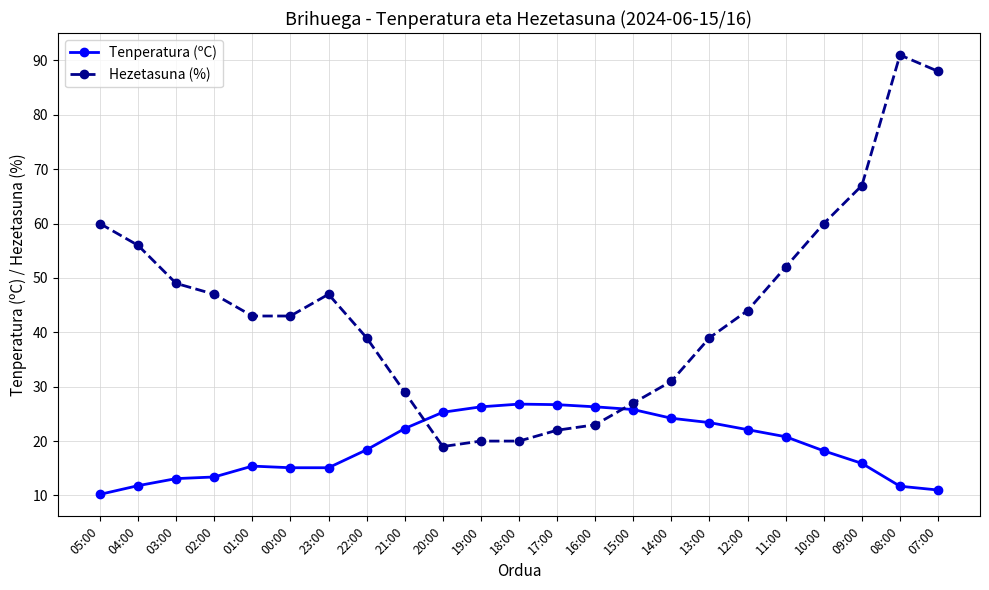

Between 04:00 and 09:00, which series saw the biggest shift?

Hezetasuna (%)